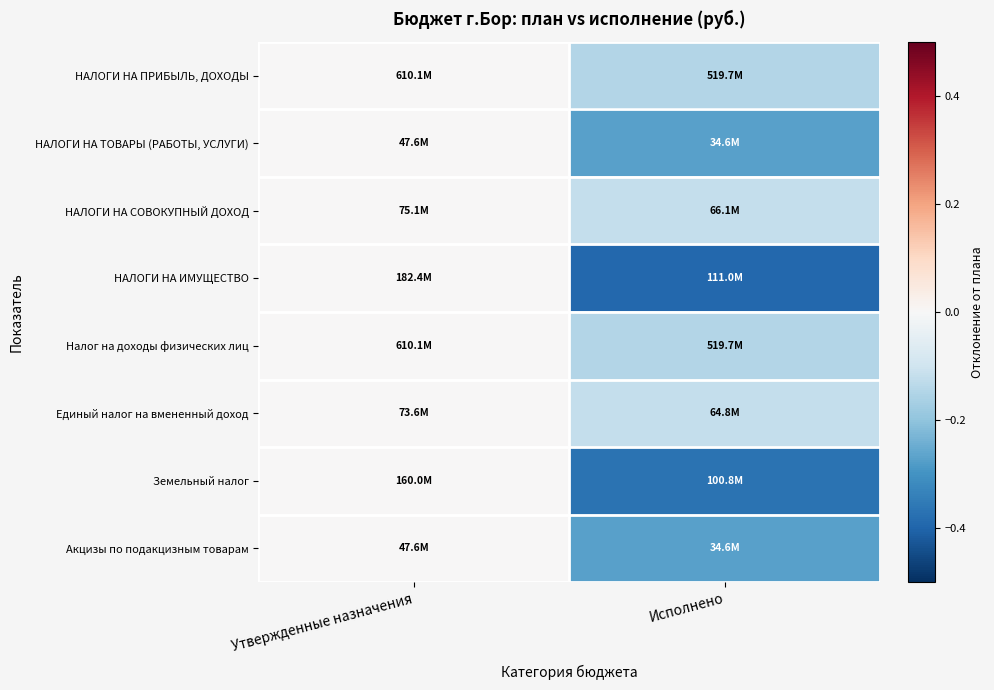

Which series has the largest total across all categories?

Единый налог на вмененный доход